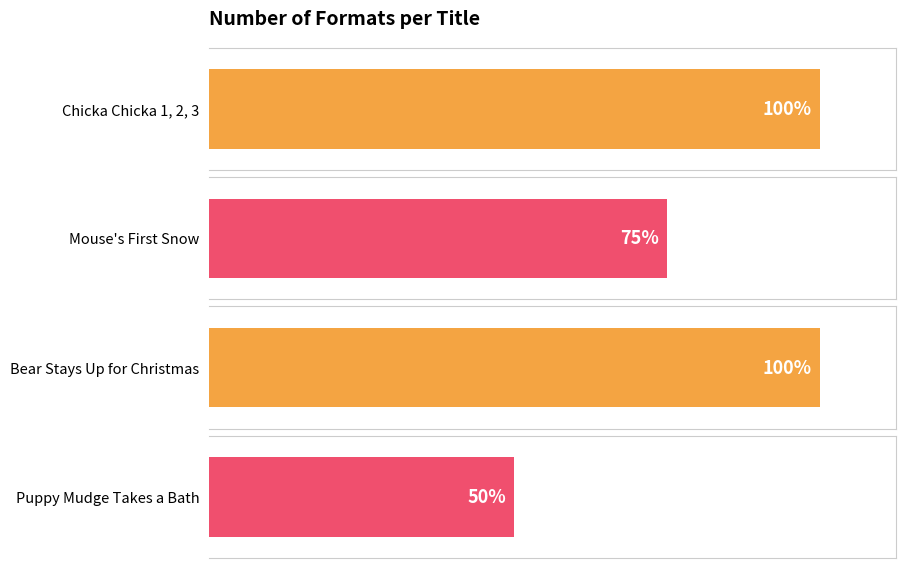

True or false: the data shows 1 at Puppy Mudge Takes a Bath.

False